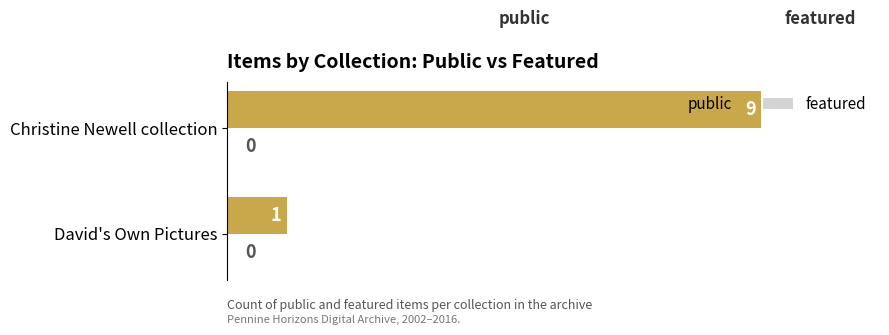

What is the difference between the values at David's Own Pictures and Christine Newell collection?

8